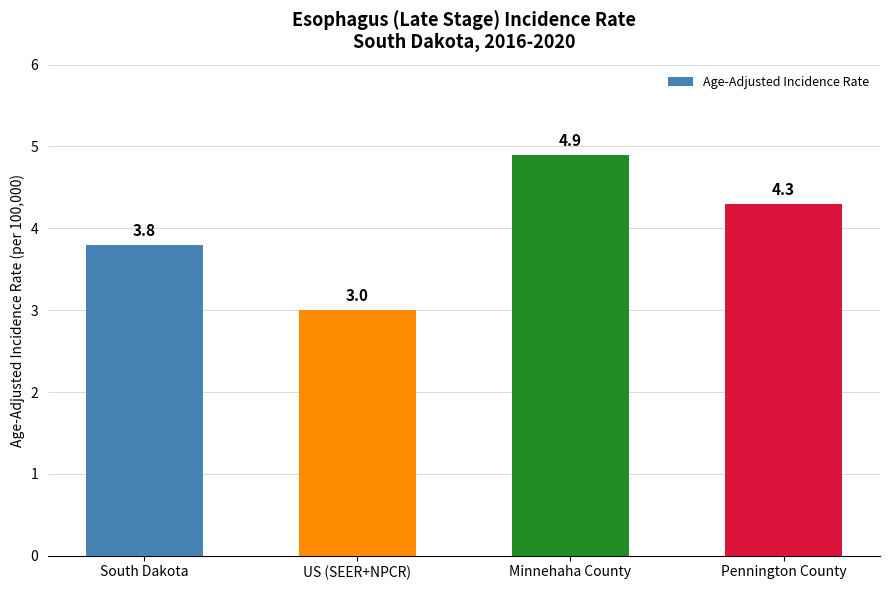

What value does the data have at South Dakota?

3.8